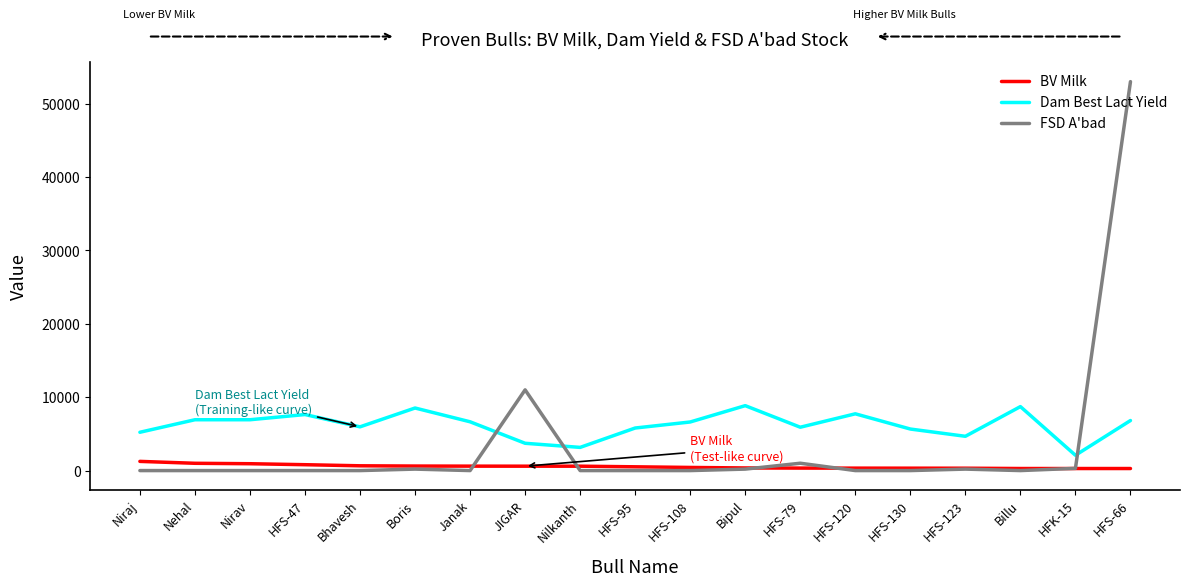

Which series has the largest total across all categories?

Dam Best Lact Yield